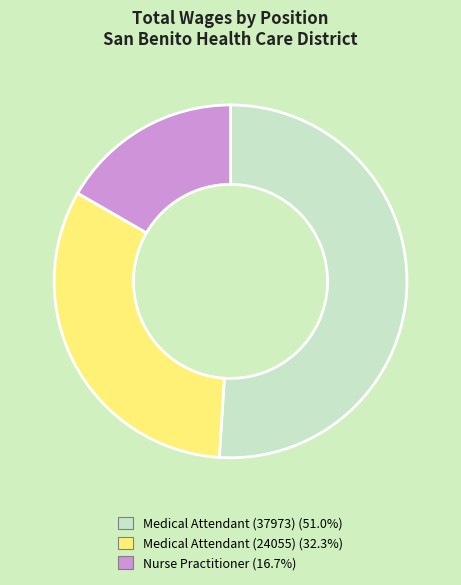

Is there a majority slice in this chart?

Yes